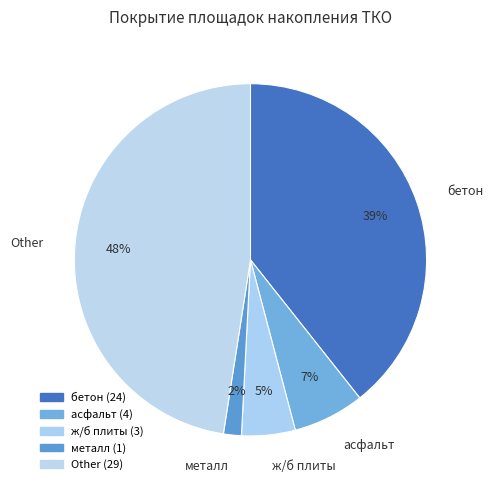

Which has a higher value, металл or Other?

Other